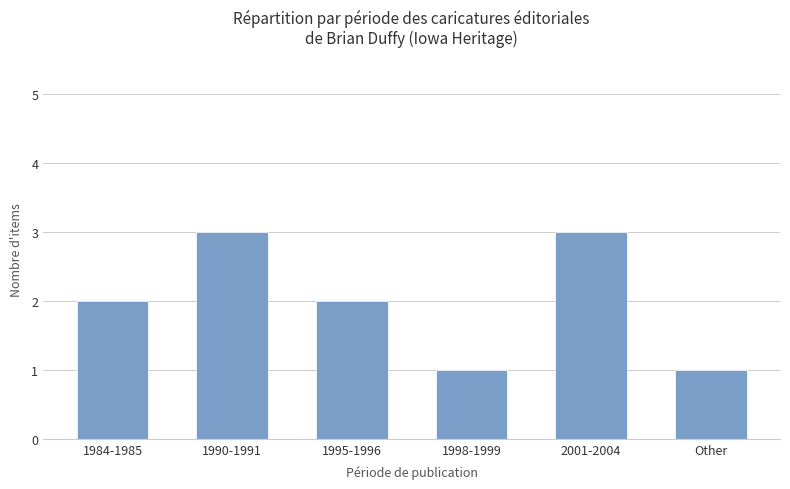

The value at 1990-1991 is 3. True or false?

True